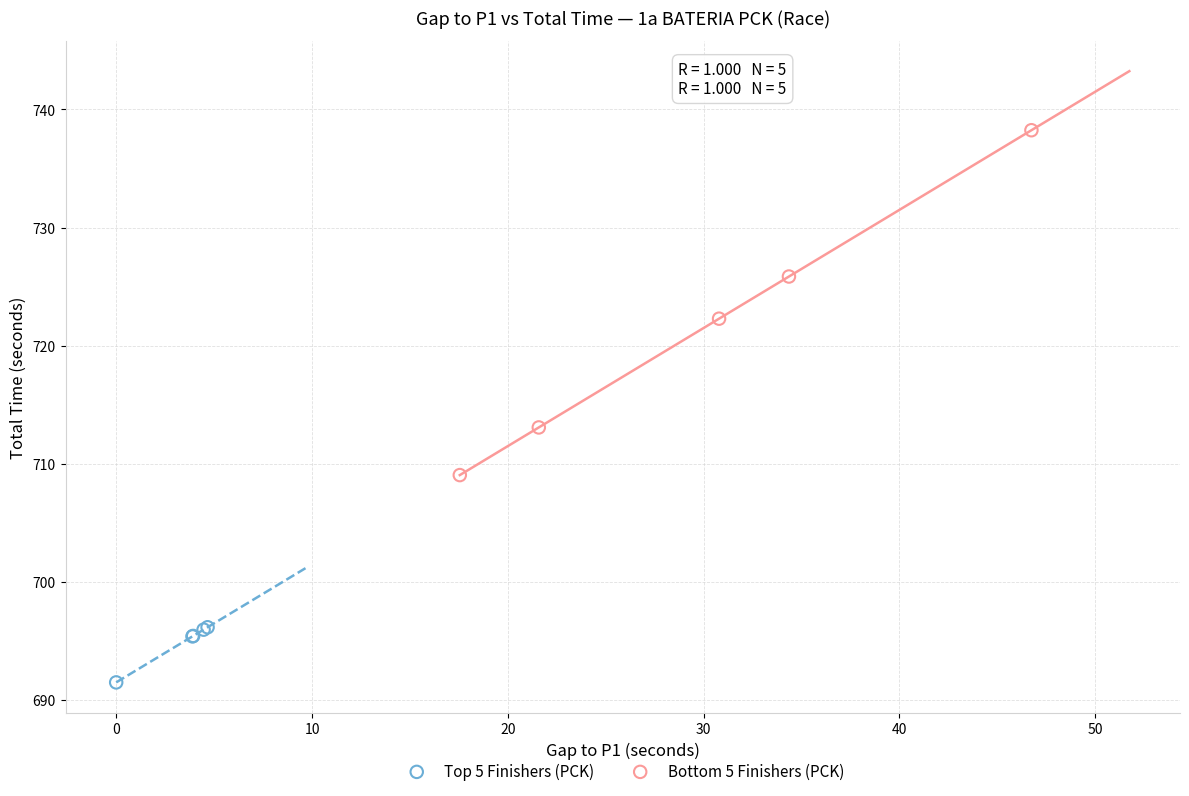

What are all the series names shown in the legend?

Top 5 Finishers (PCK), Bottom 5 Finishers (PCK)